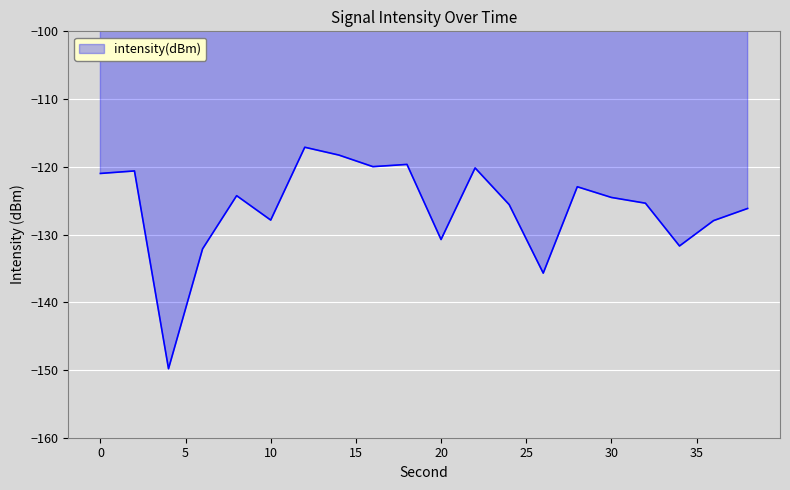

What is the smallest value displayed?

-149.8